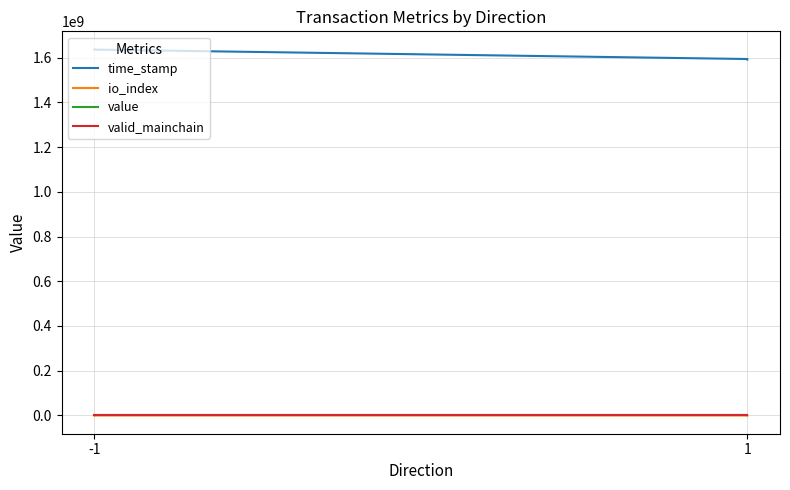

At -1, list the series in order from smallest to largest.

value, valid_mainchain, io_index, time_stamp